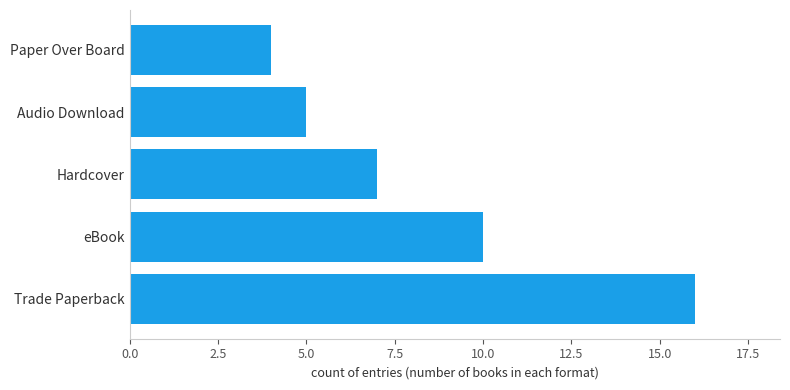

Rank the categories by value from lowest to highest.

Paper Over Board, Audio Download, Hardcover, eBook, Trade Paperback